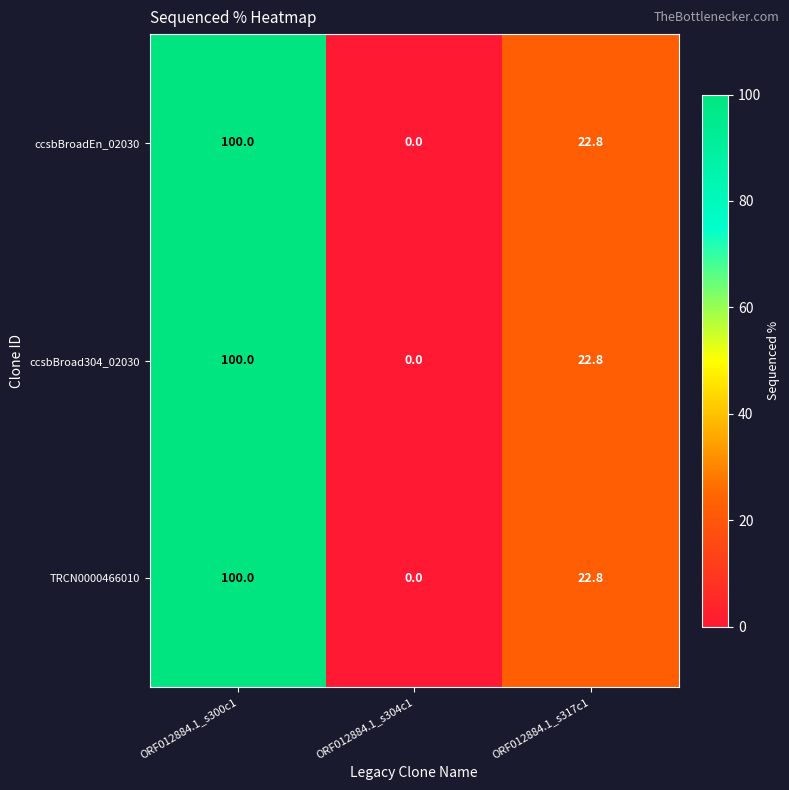

Which label corresponds to the smallest value in the chart?

ORF012884.1_s304c1